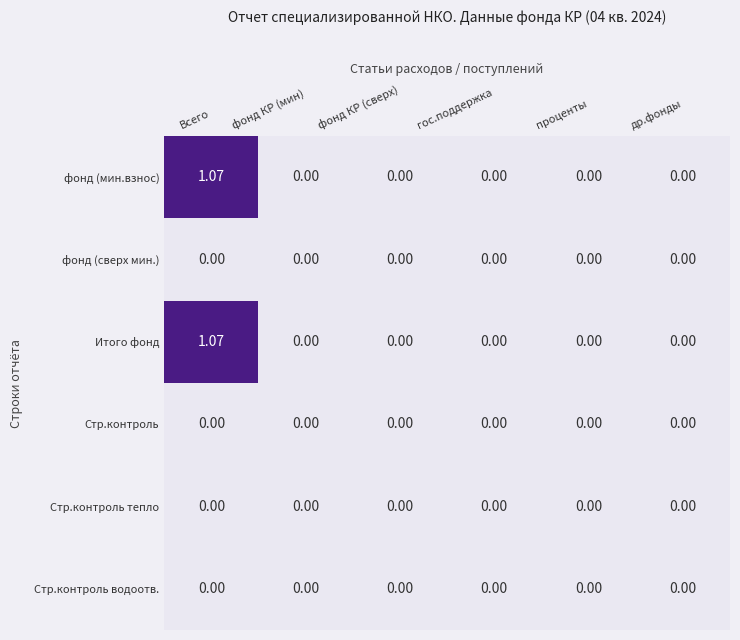

Which category has the highest value across all series?

Всего